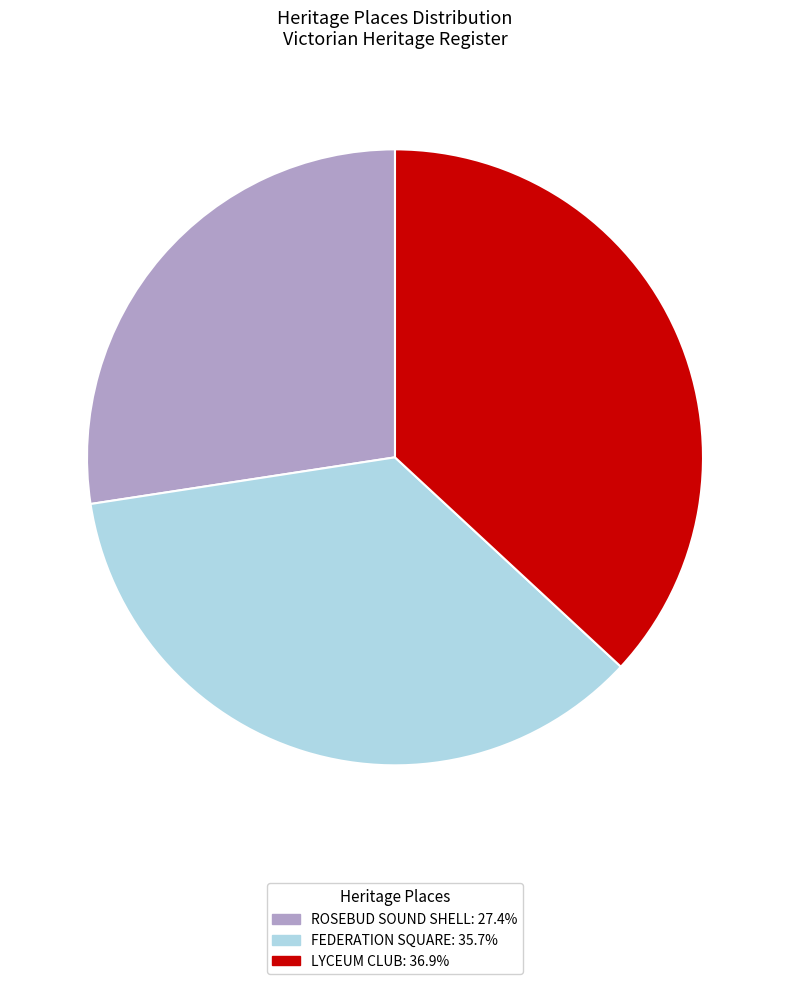

What is the ratio of the value at ROSEBUD SOUND SHELL to the value at LYCEUM CLUB?

0.7